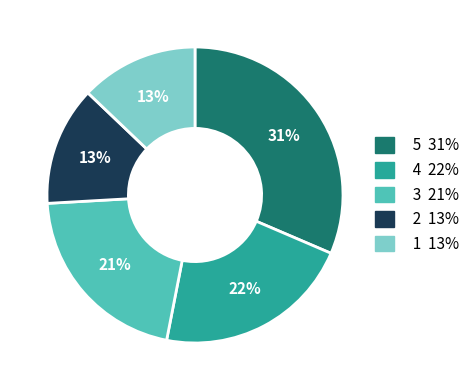

Does any single category account for the majority?

No